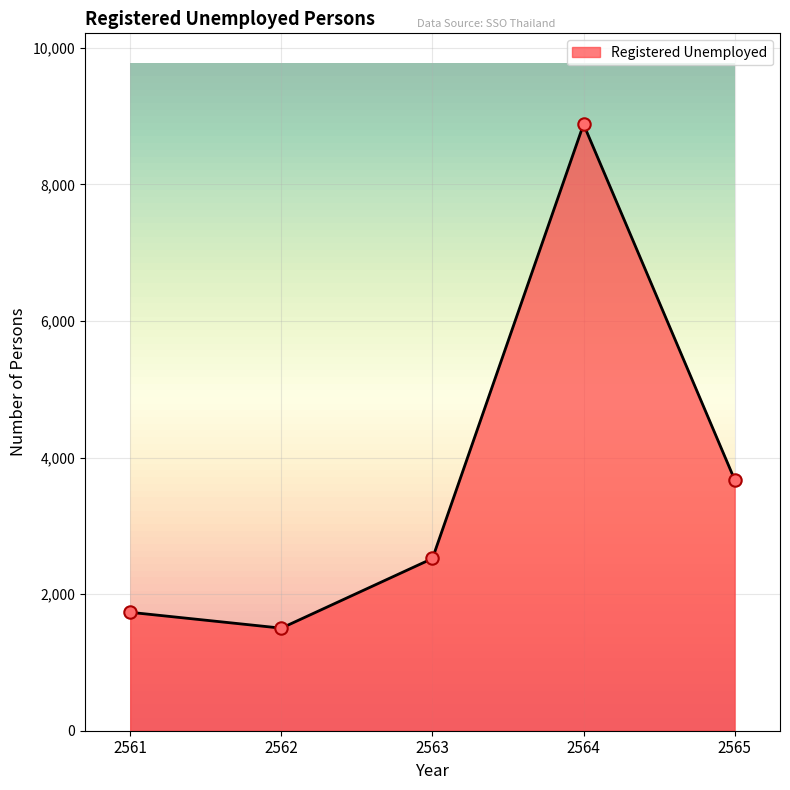

What is the change in value from 2563 to 2565?

+1153